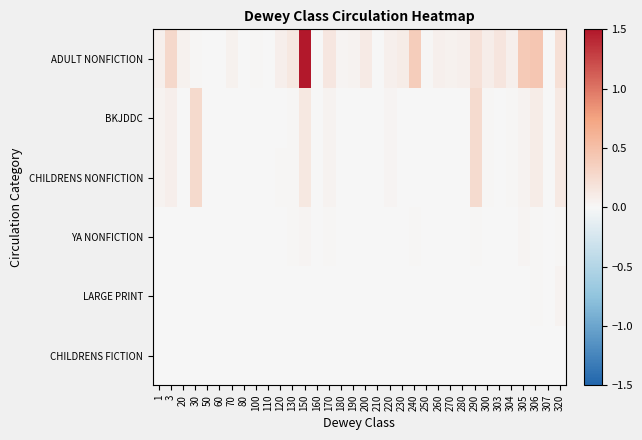

At 305, list the series in order from largest to smallest.

ADULT NONFICTION, BKJDDC, CHILDRENS NONFICTION, YA NONFICTION, LARGE PRINT, CHILDRENS FICTION